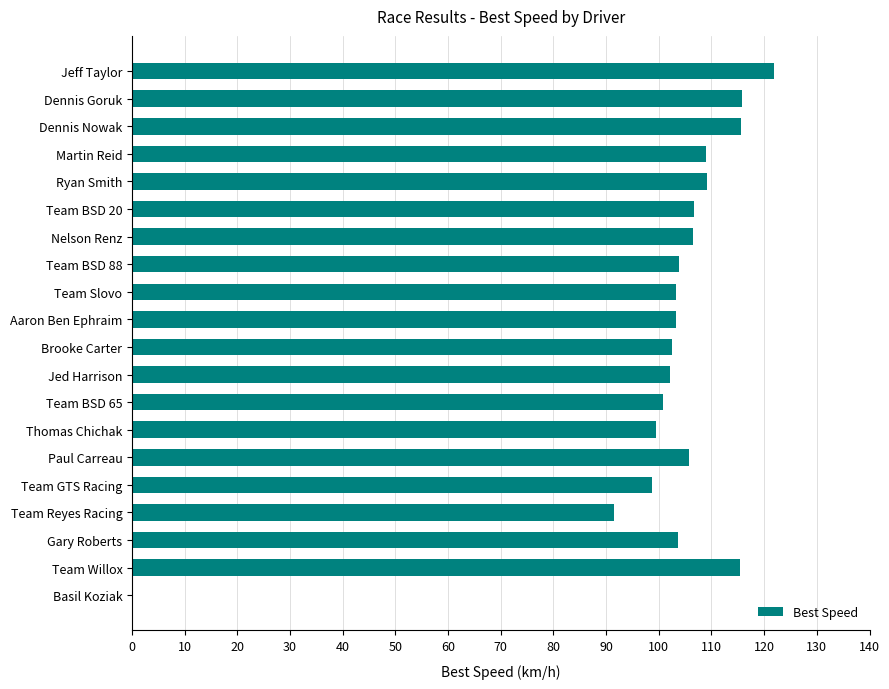

What is the approximate value at Gary Roberts?

103.7